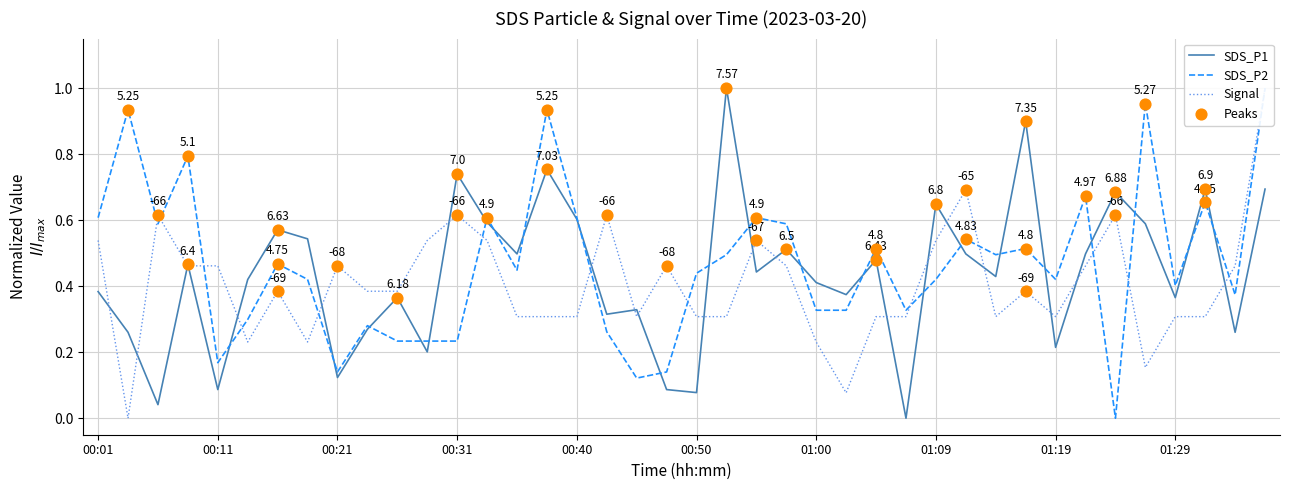

Which series reaches the minimum Y coordinate?

SDS_P1